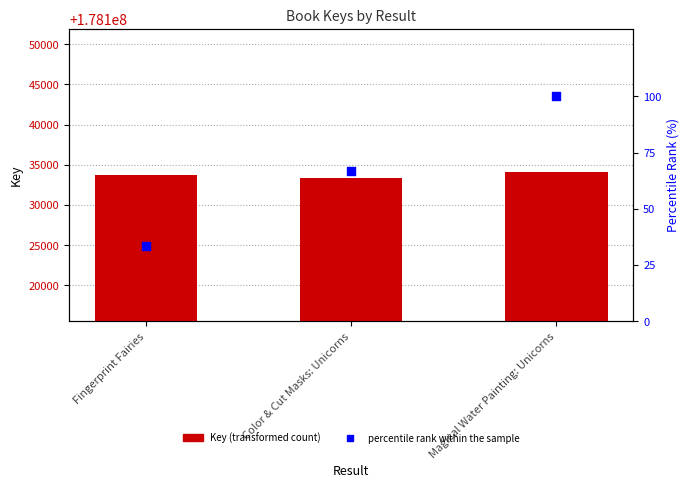

Is the value of Key at Fingerprint Fairies greater than the value of percentile rank within the sample at Magical Water Painting: Unicorns?

Yes